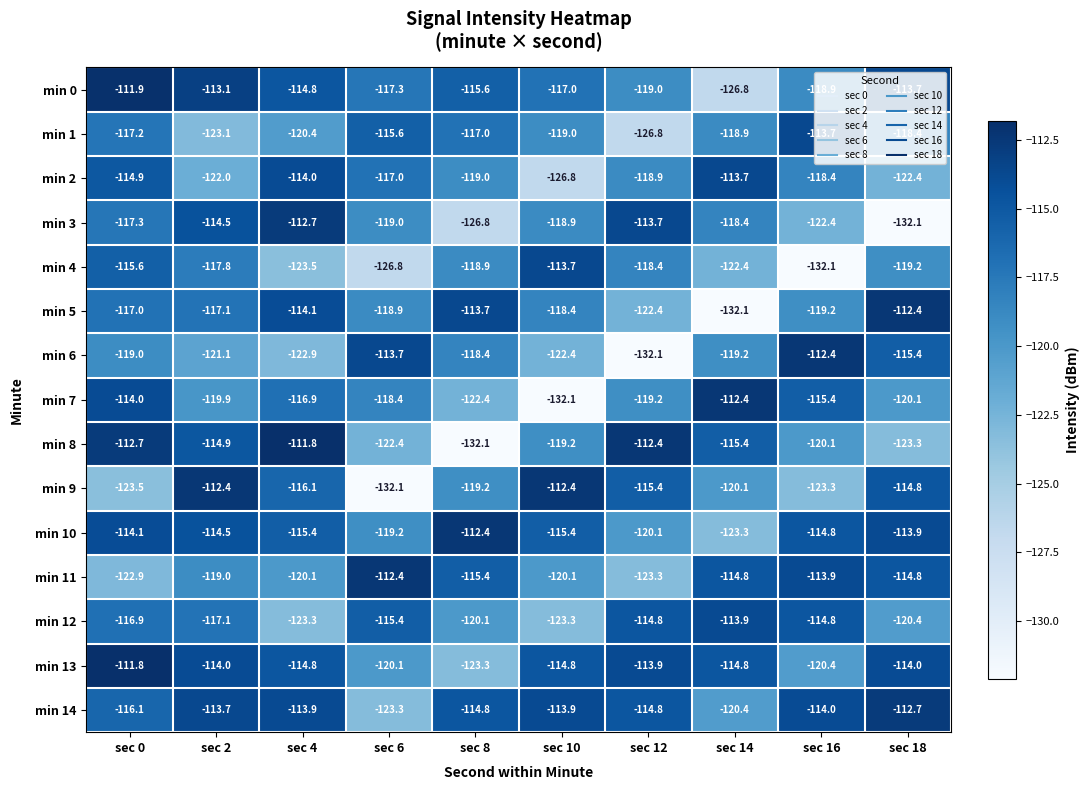

At which category is the sum across all series the highest?

sec 0